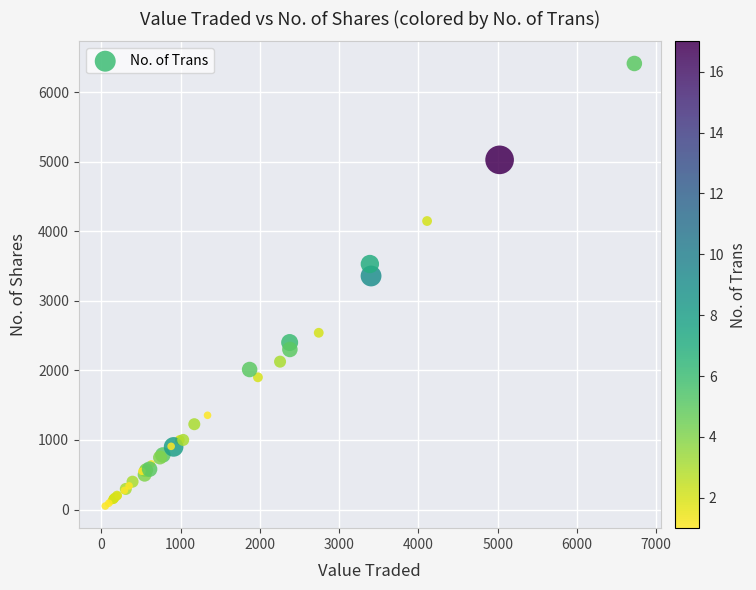

What Y value in the scatter plot is closest to 3230?

3356